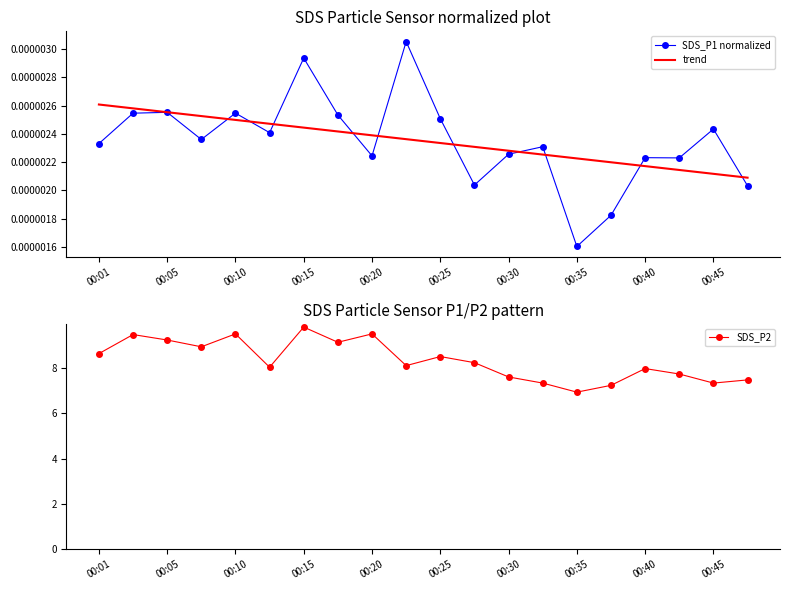

Which series has the widest spread of values?

SDS_P2